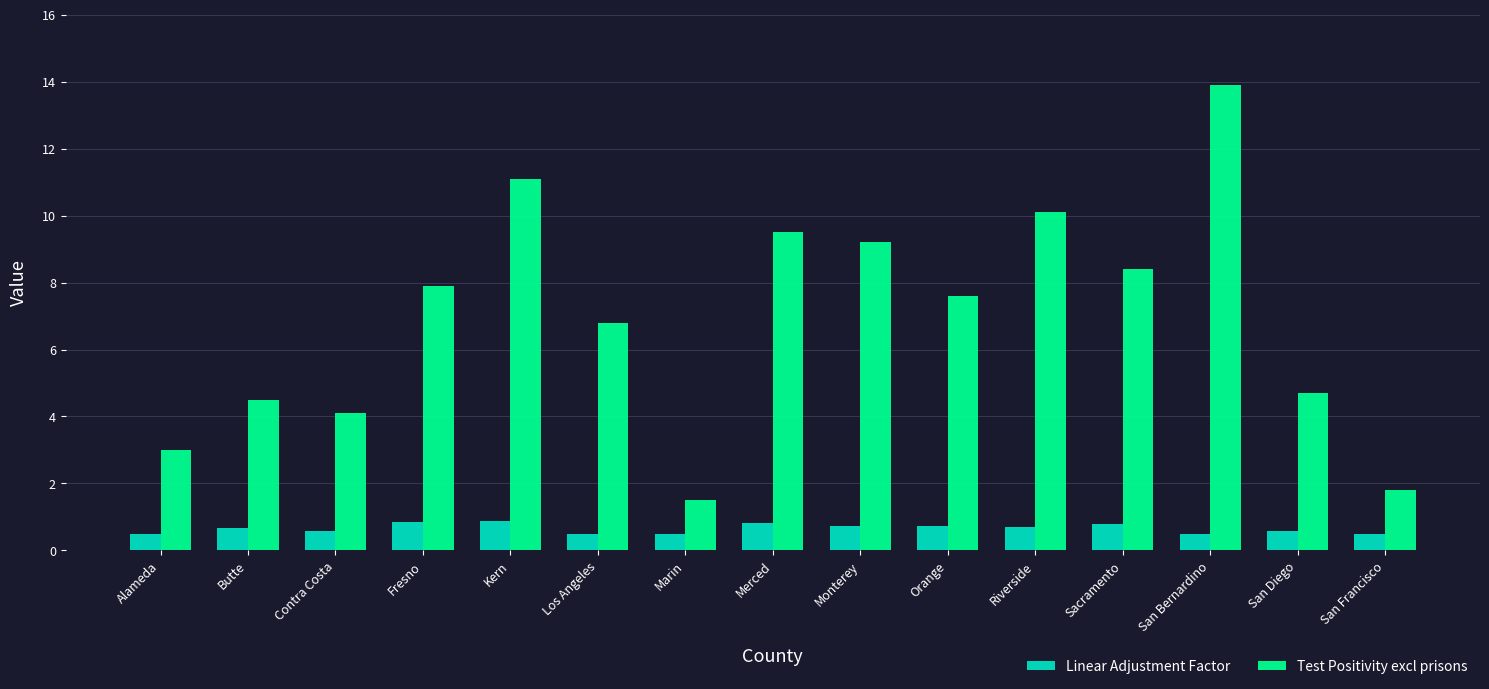

What is the maximum value for Linear Adjustment Factor?

0.9